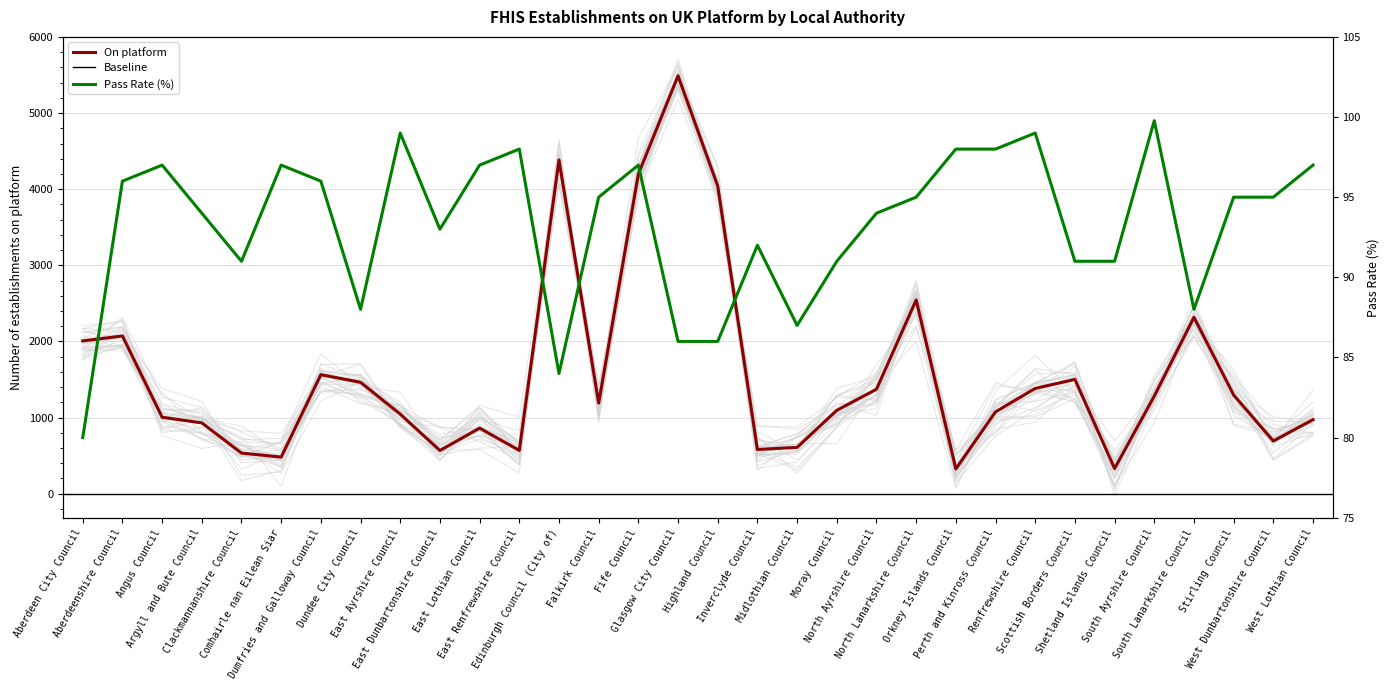

Which series changed the most between Falkirk Council and Orkney Islands Council?

On platform